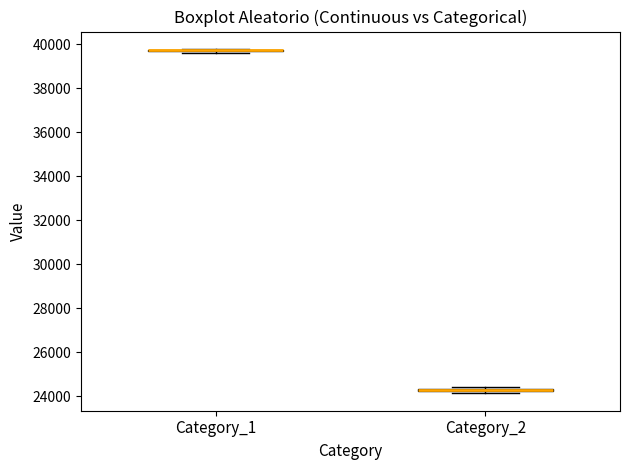

Where is the upper edge of the box for Category_2 on the y-axis? The values are not printed on the chart, so give them approximately, as read against the axis.

24400